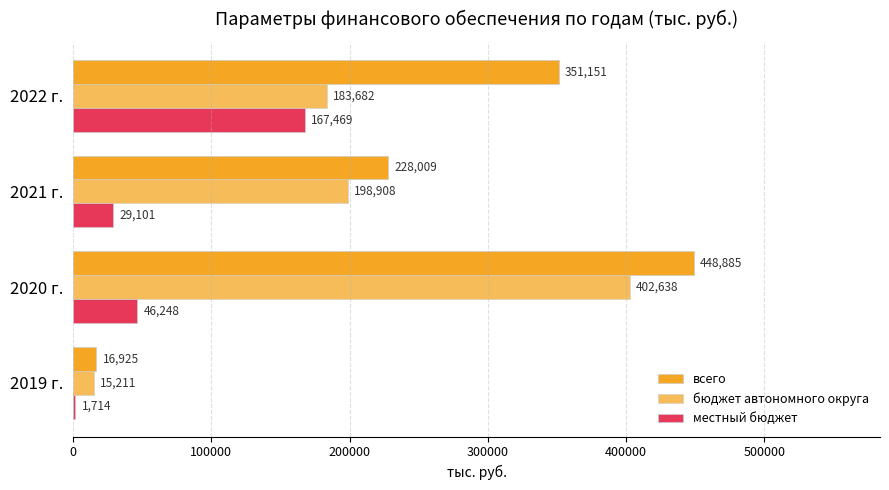

How many series are shown in this chart?

3